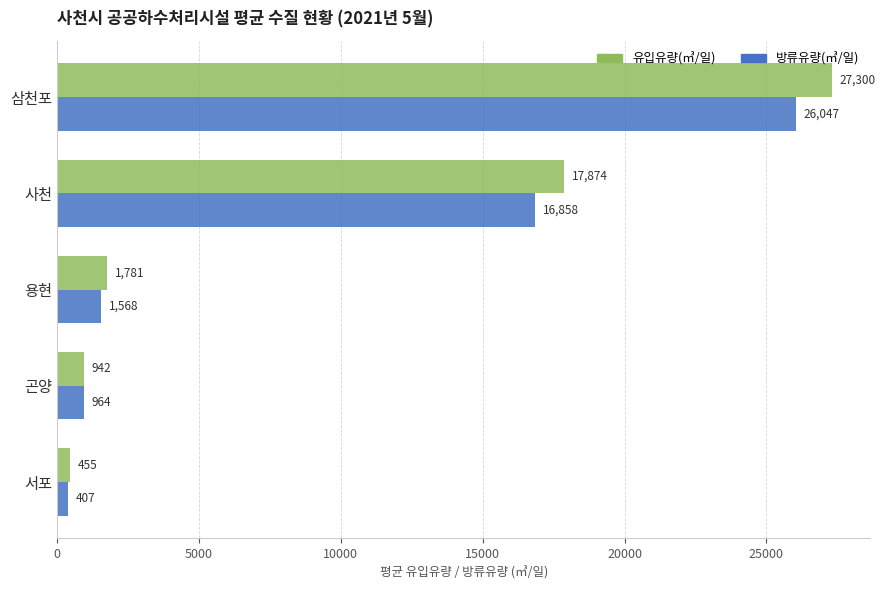

At which category is the sum across all series the highest?

삼천포